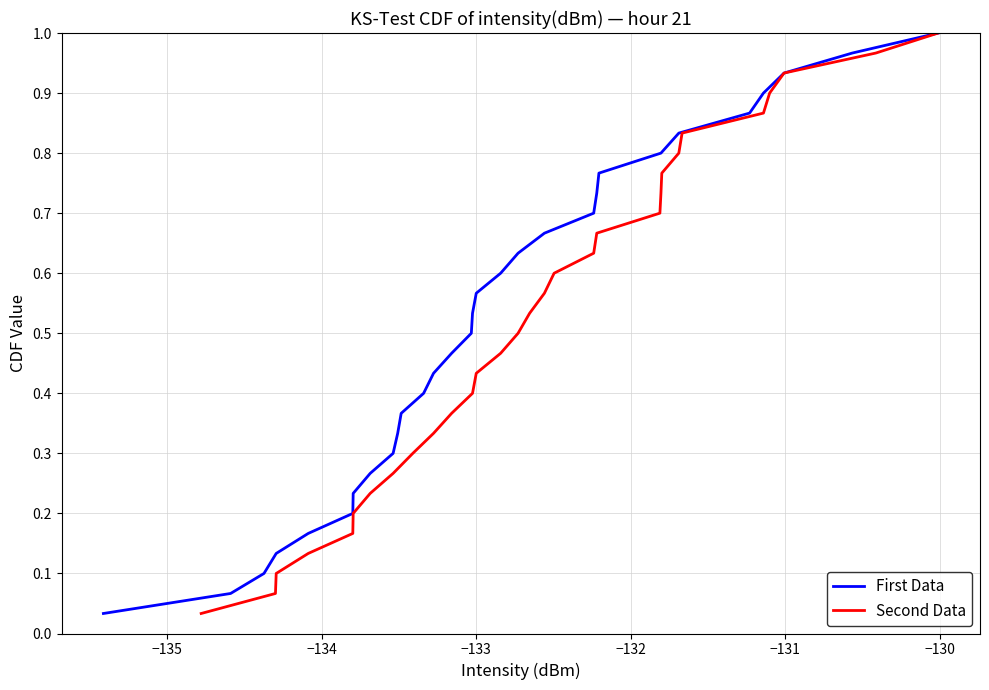

What are all the series names shown in the legend?

First Data, Second Data